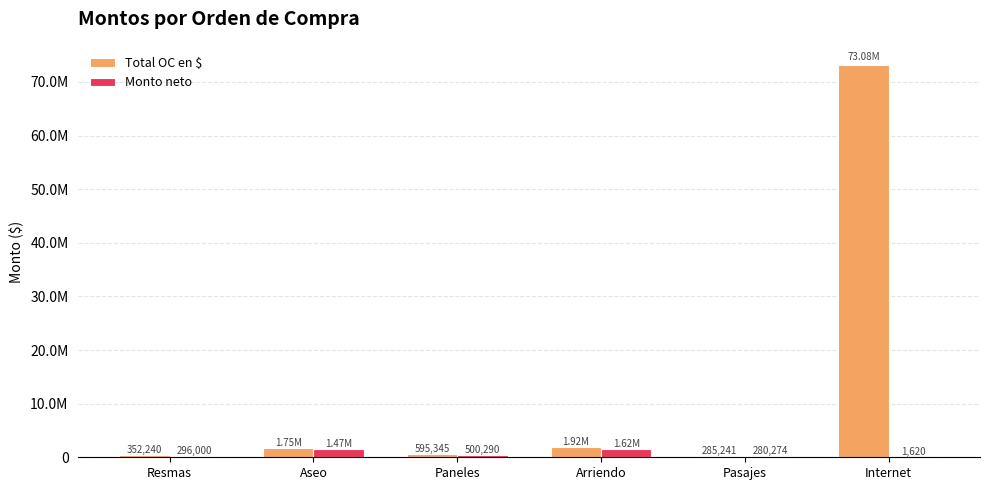

What is the value of the Total OC en $ bar at the 3rd from the left?

595345.1